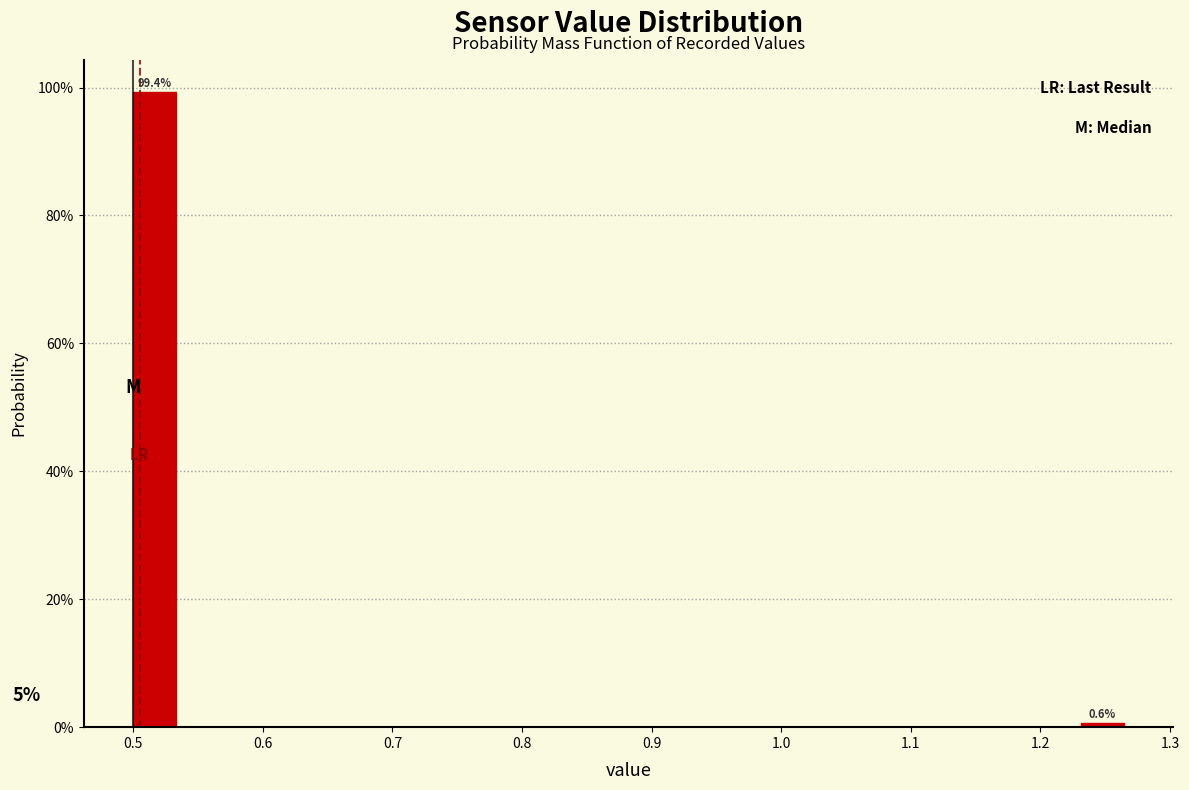

Around what value on the x-axis is the tallest bar? Give the approximate position of its centre, as read against the axis.

0.52